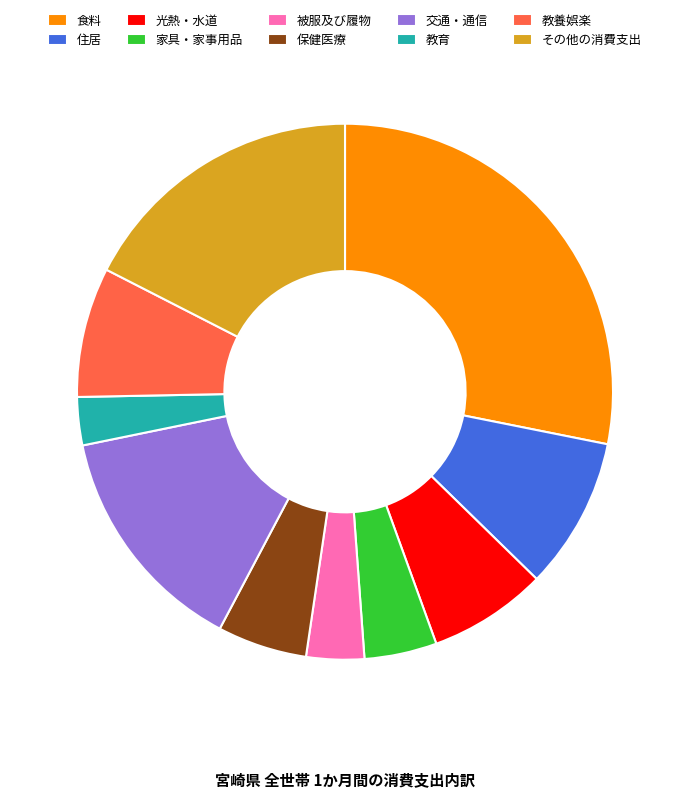

Rank the categories by value from highest to lowest.

食料, その他の消費支出, 交通・通信, 住居, 教養娯楽, 光熱・水道, 保健医療, 家具・家事用品, 被服及び履物, 教育